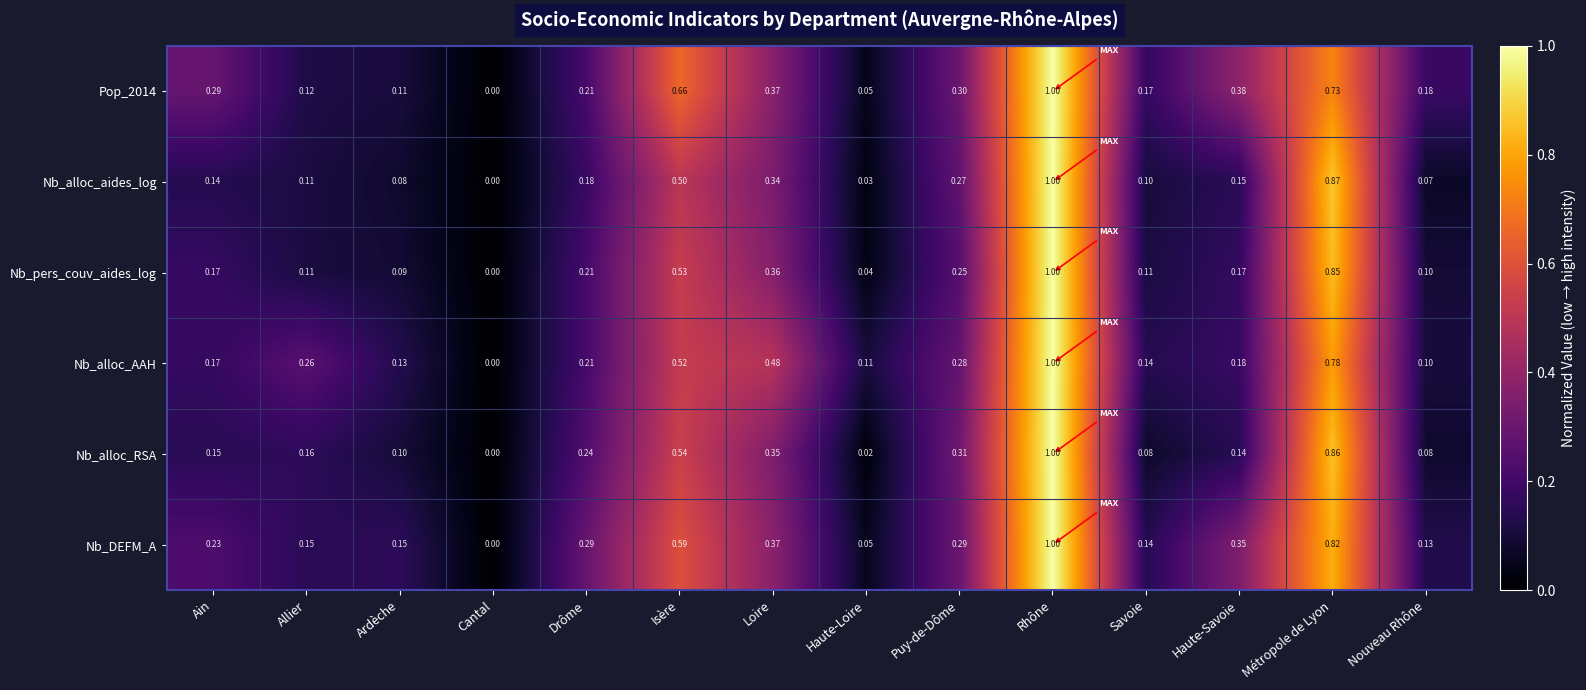

Which series changed the most between Allier and Cantal?

Nb_alloc_AAH